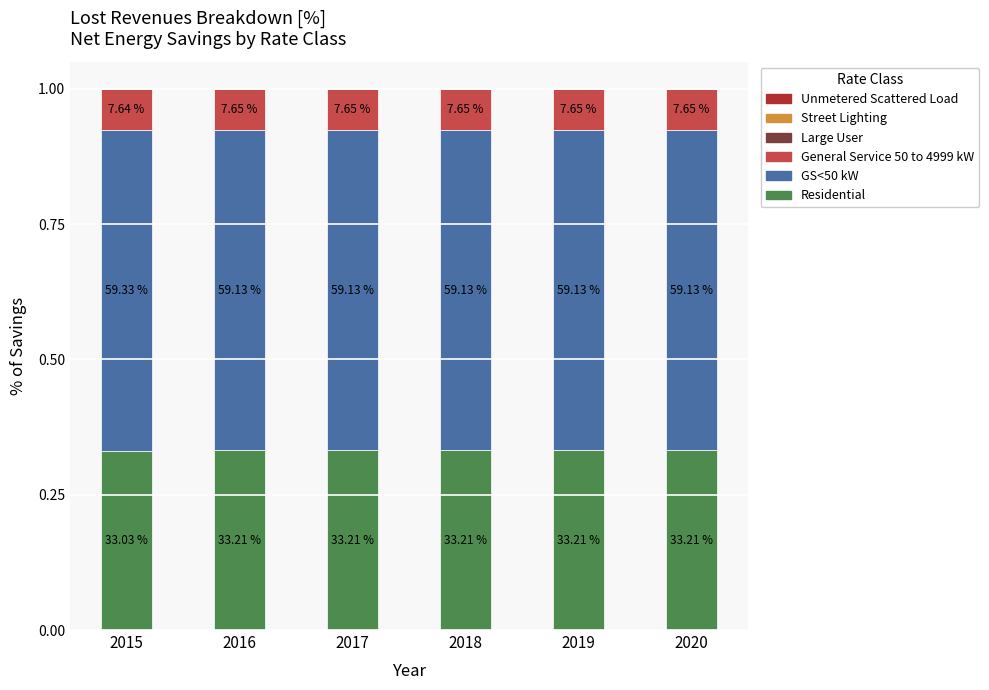

Which series has the widest spread of values?

GS<50 kW